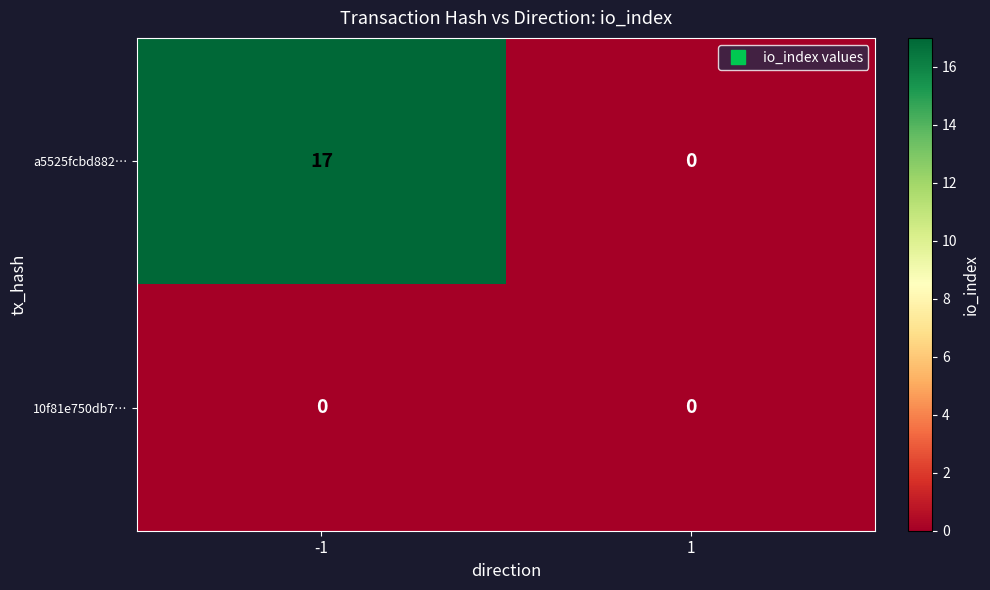

True or false: 10f81e750db7… has a value of 0 at -1.

True